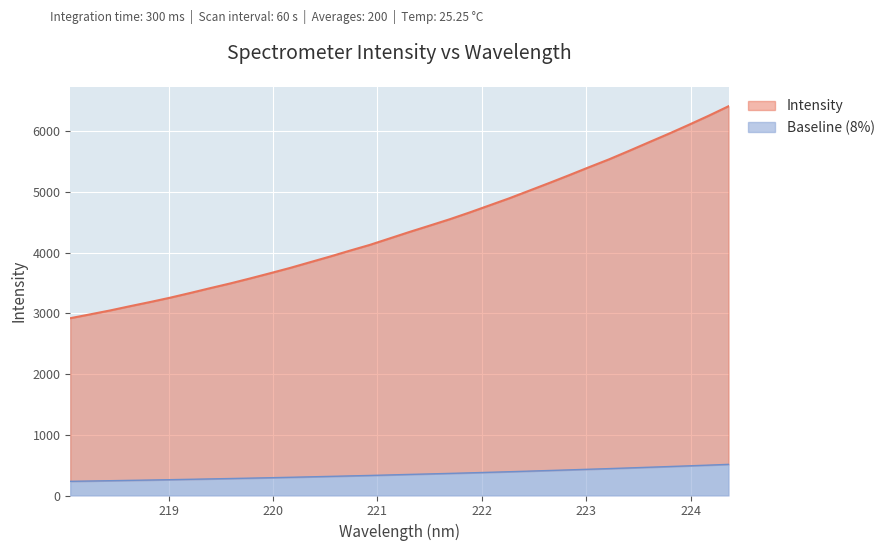

What is the difference between the maximum and minimum values in the Baseline (8%) series?

279.4